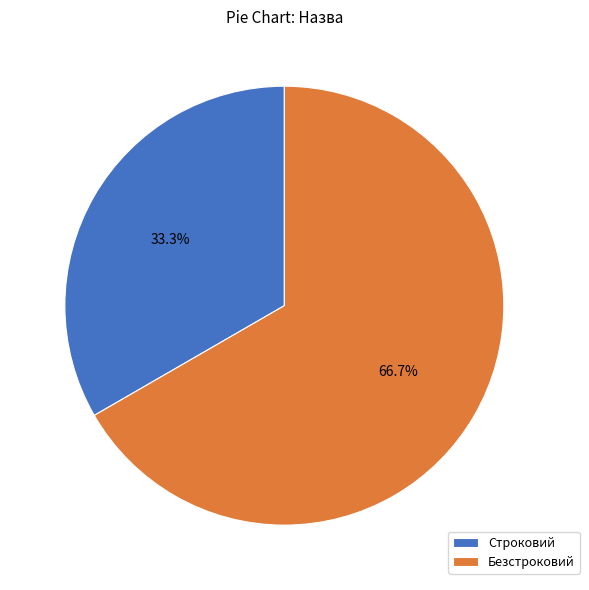

True or false: Строковий accounts for 44% of the total.

False